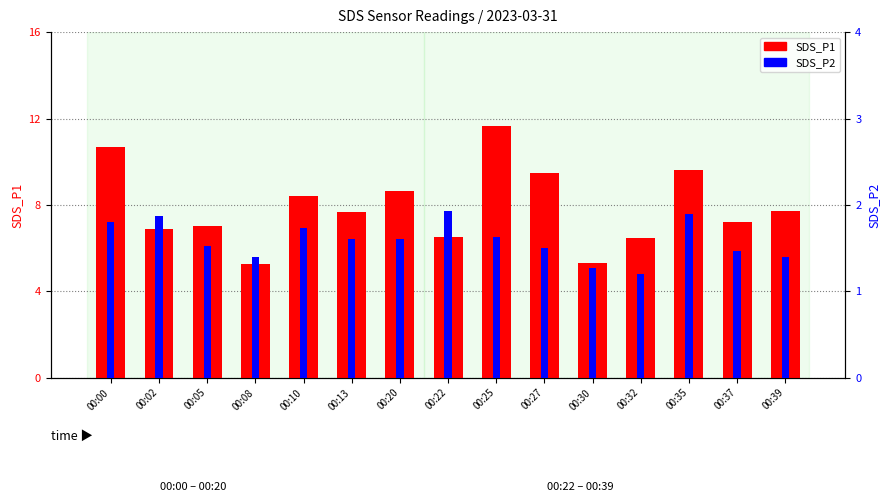

What is the difference between the maximum and minimum values in the SDS_P2 series?

0.7